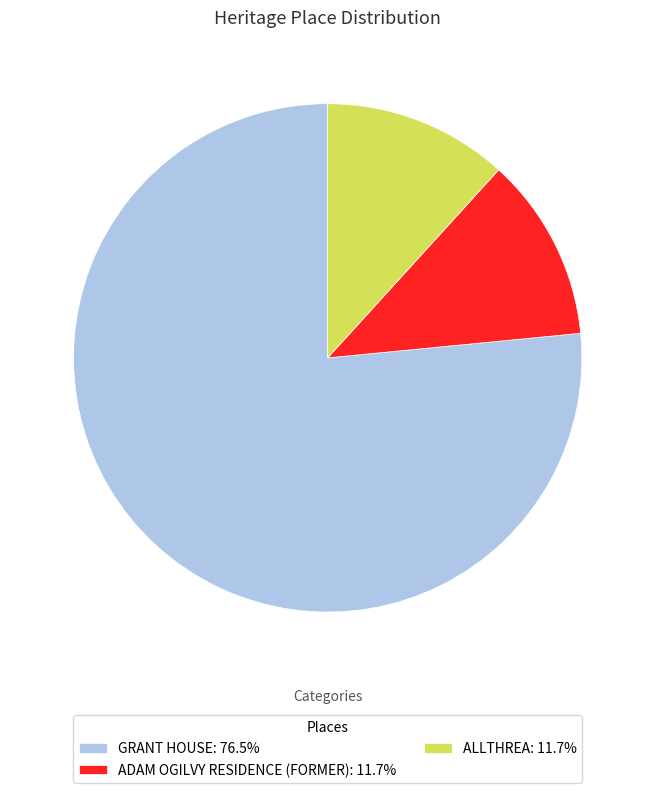

What is the majority slice?

GRANT HOUSE